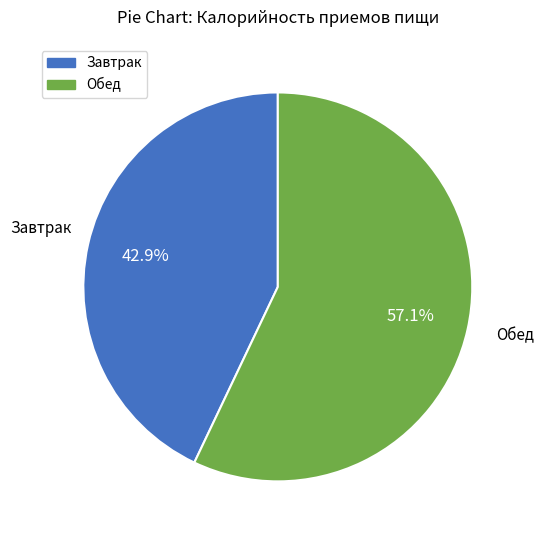

Between Завтрак and Обед, which is larger?

Обед